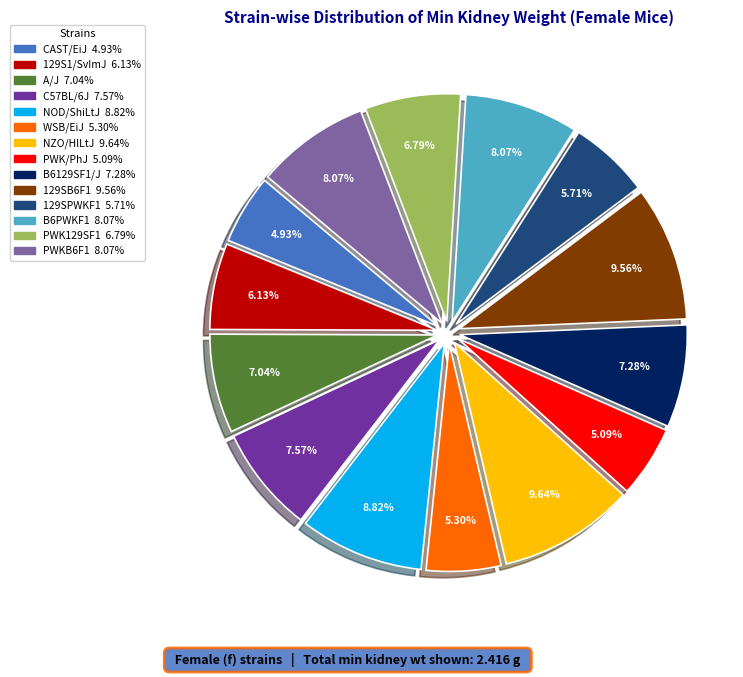

Does any single category account for the majority?

No